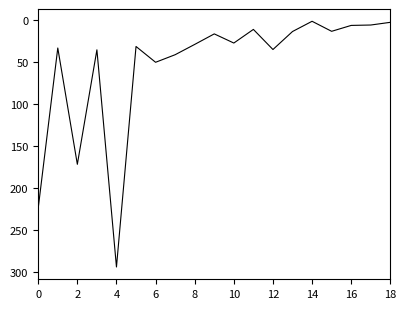

What is the minimum value shown in the chart?

1.1